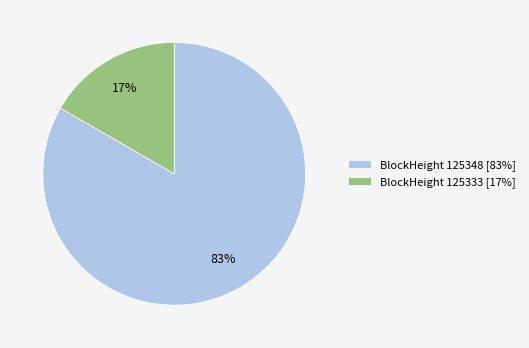

Is the sum of BlockHeight 125348 [83%] and BlockHeight 125333 [17%] greater than half?

Yes